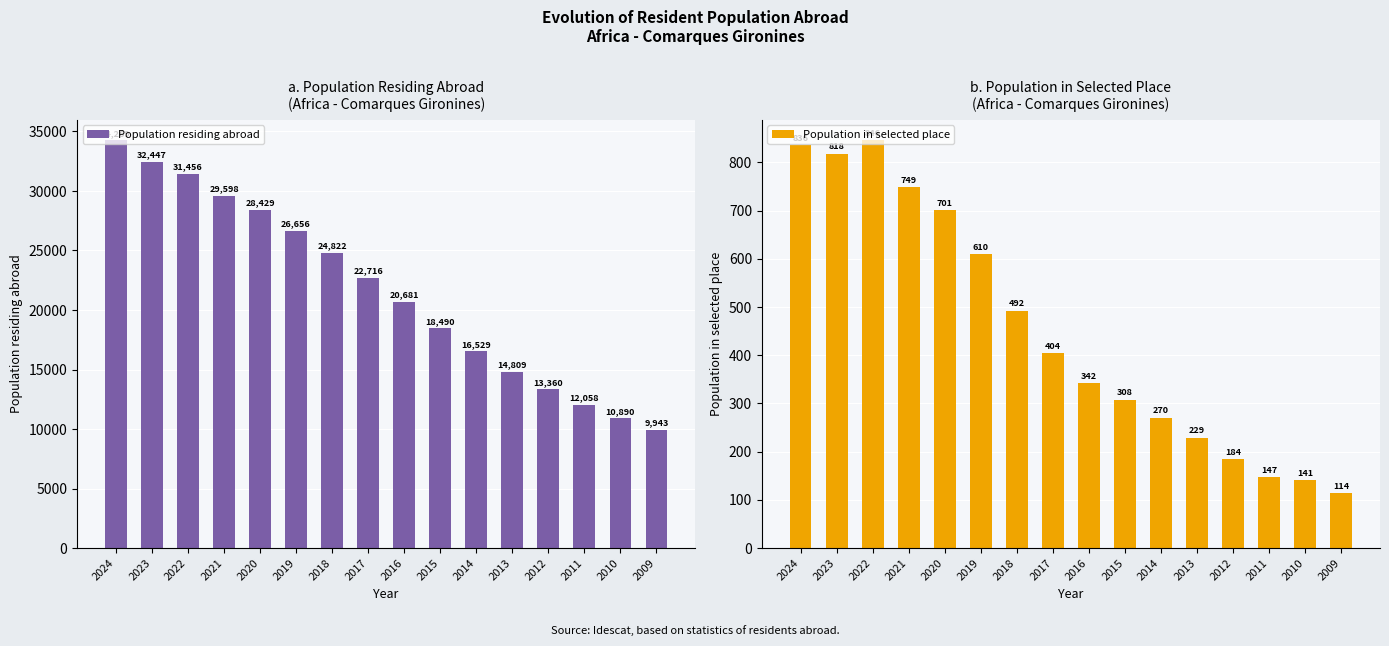

Where does the Population residing abroad series first go above 22716?

2024